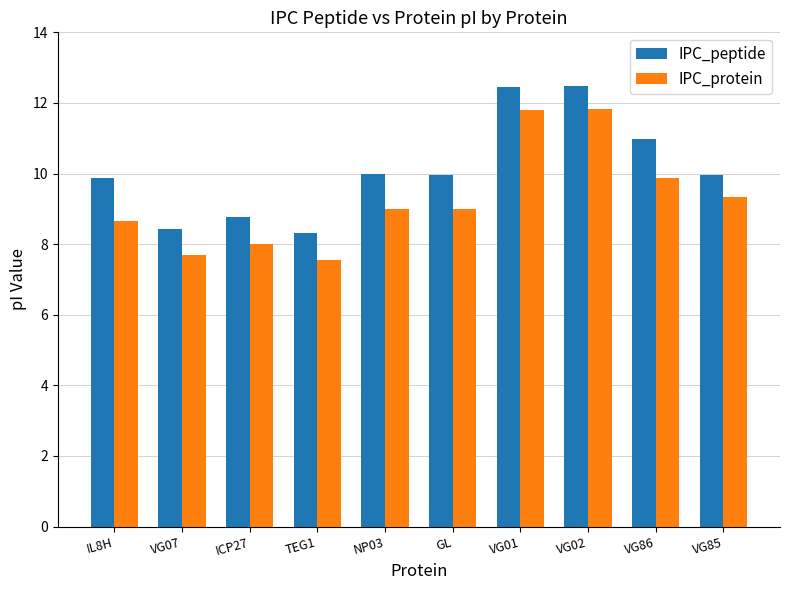

Rank the series at GL from lowest to highest value.

IPC_protein, IPC_peptide